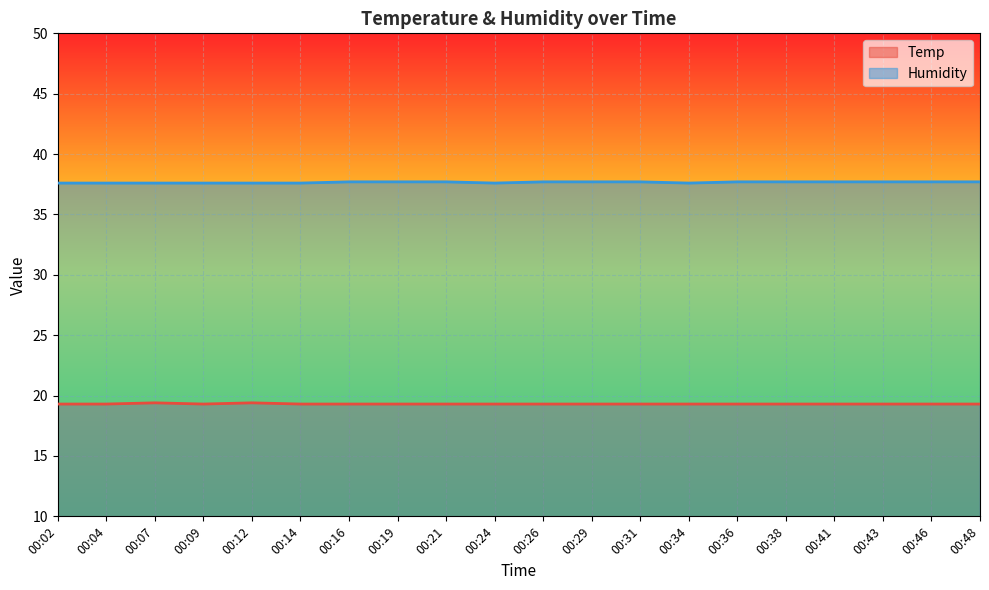

What is the difference between the maximum and minimum values in the Humidity series?

0.1